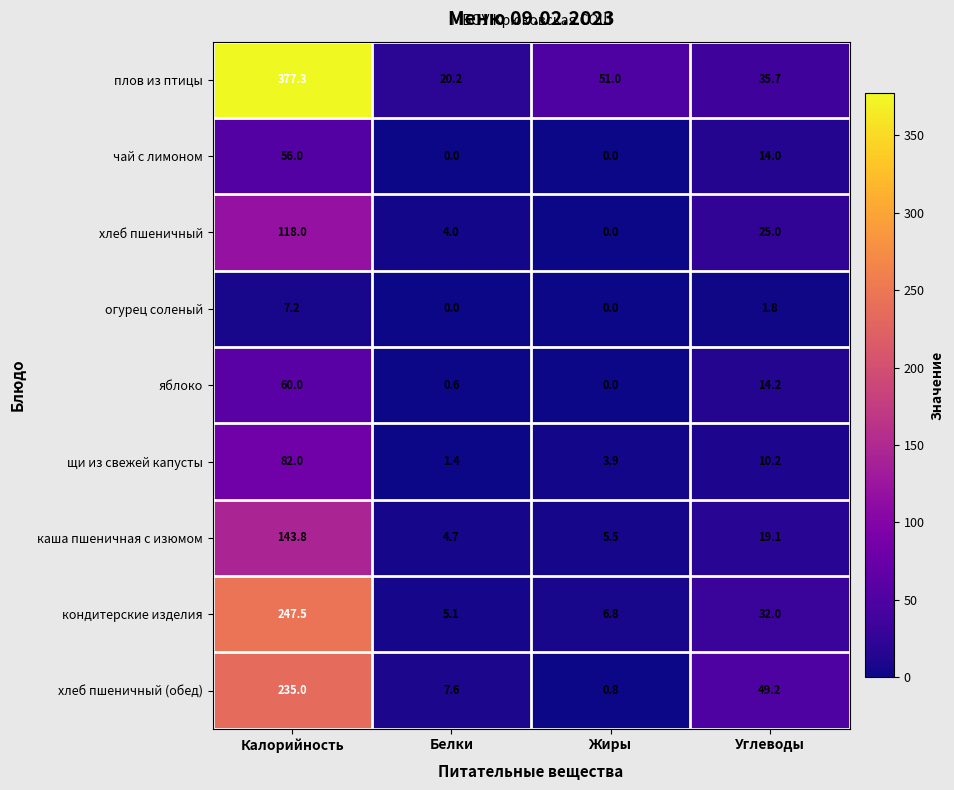

How many data points does each series have?

4